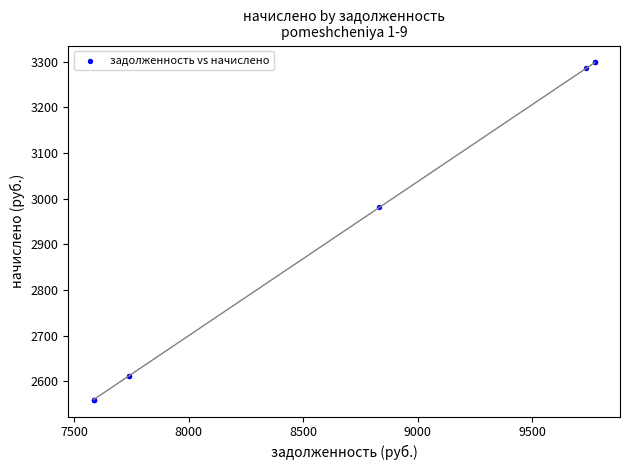

What Y value in the scatter plot is closest to 2928?

2980.8